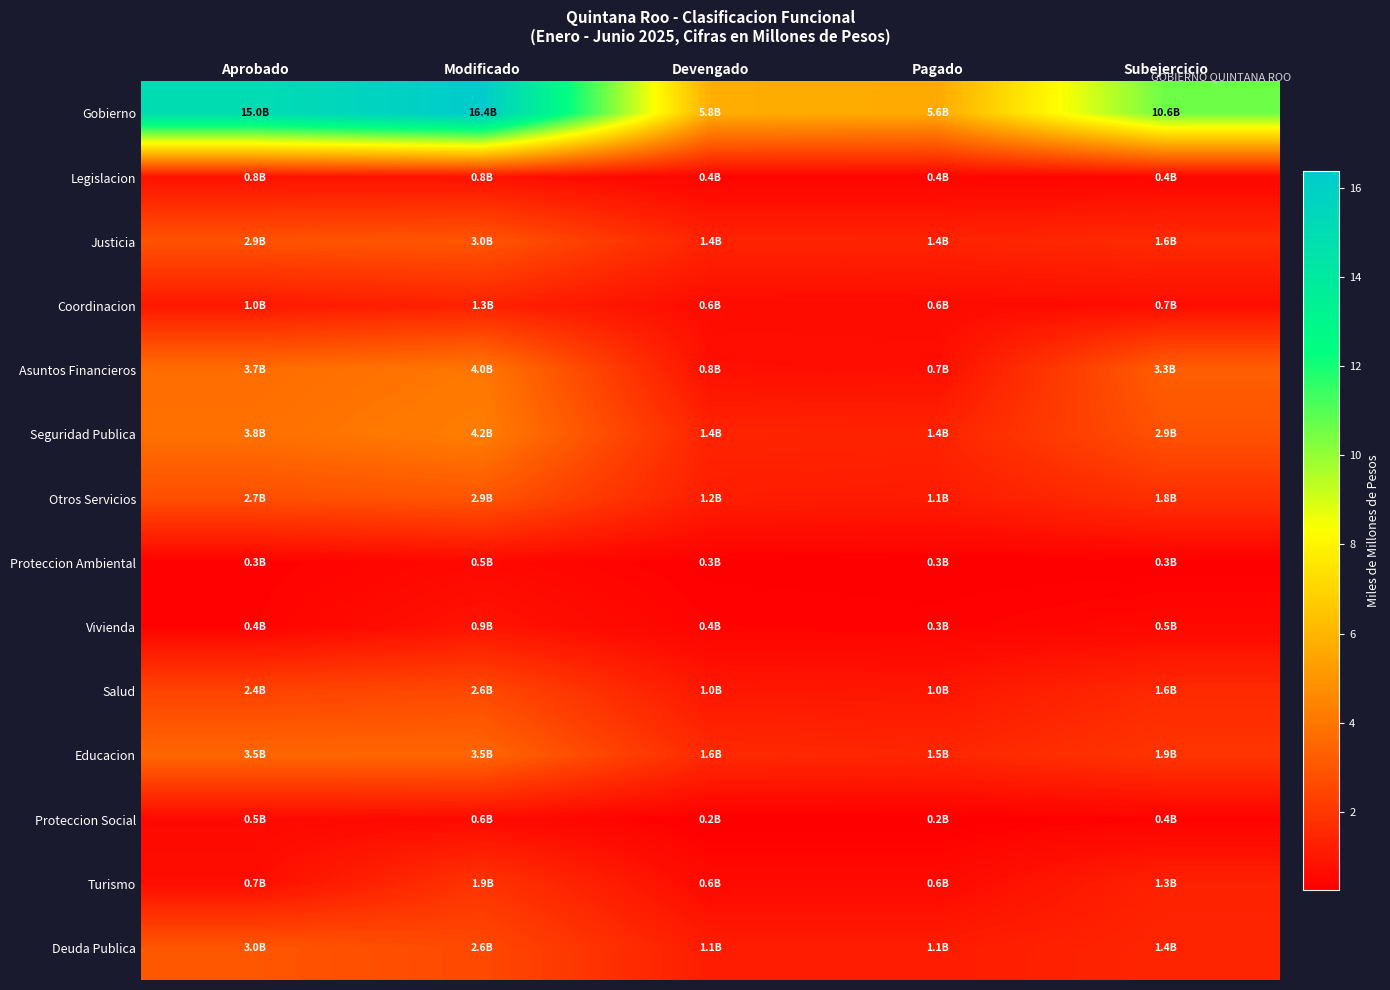

What is the greatest value displayed?

16.4